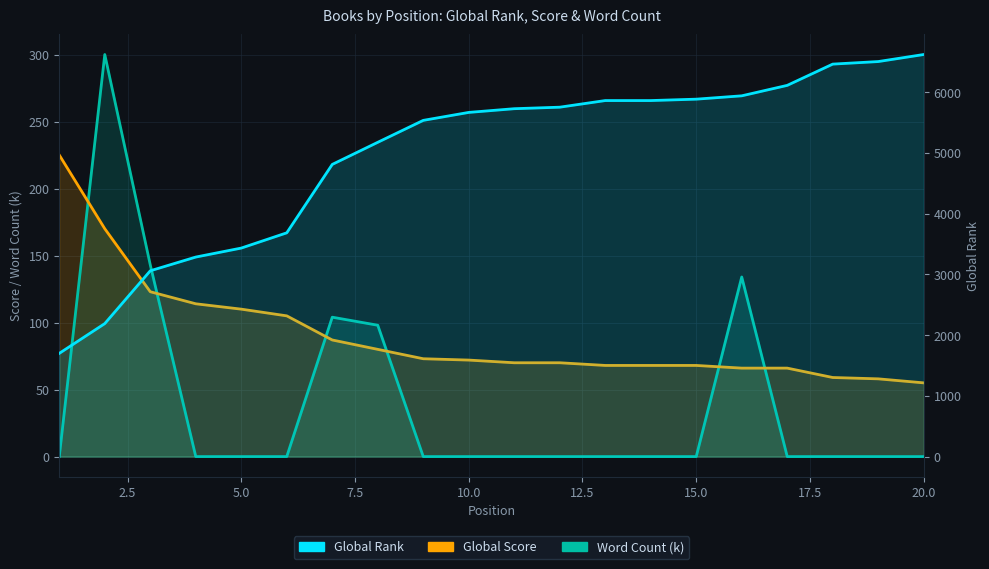

What is the sum of all Global Score values?

1807